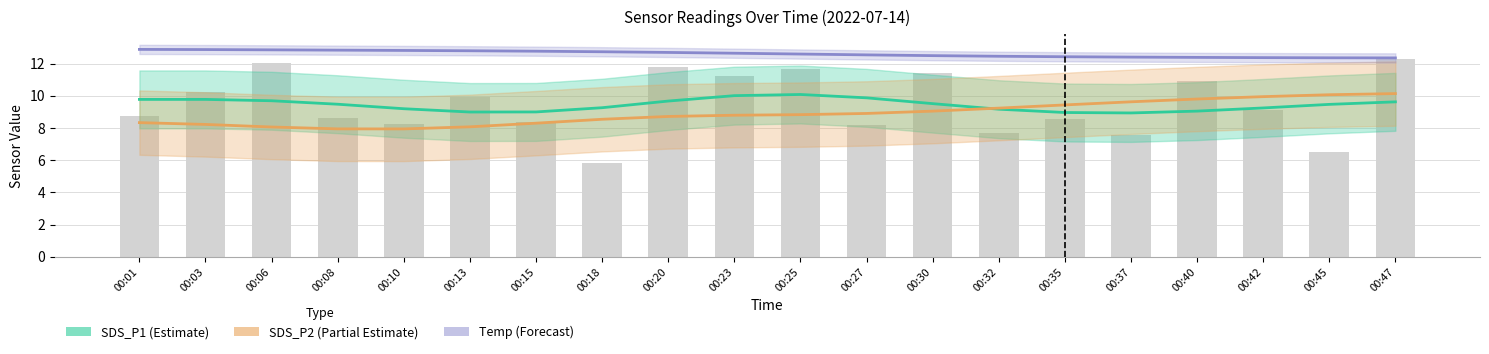

How many values in the SDS_P2 (Partial Estimate) series exceed 8?

18